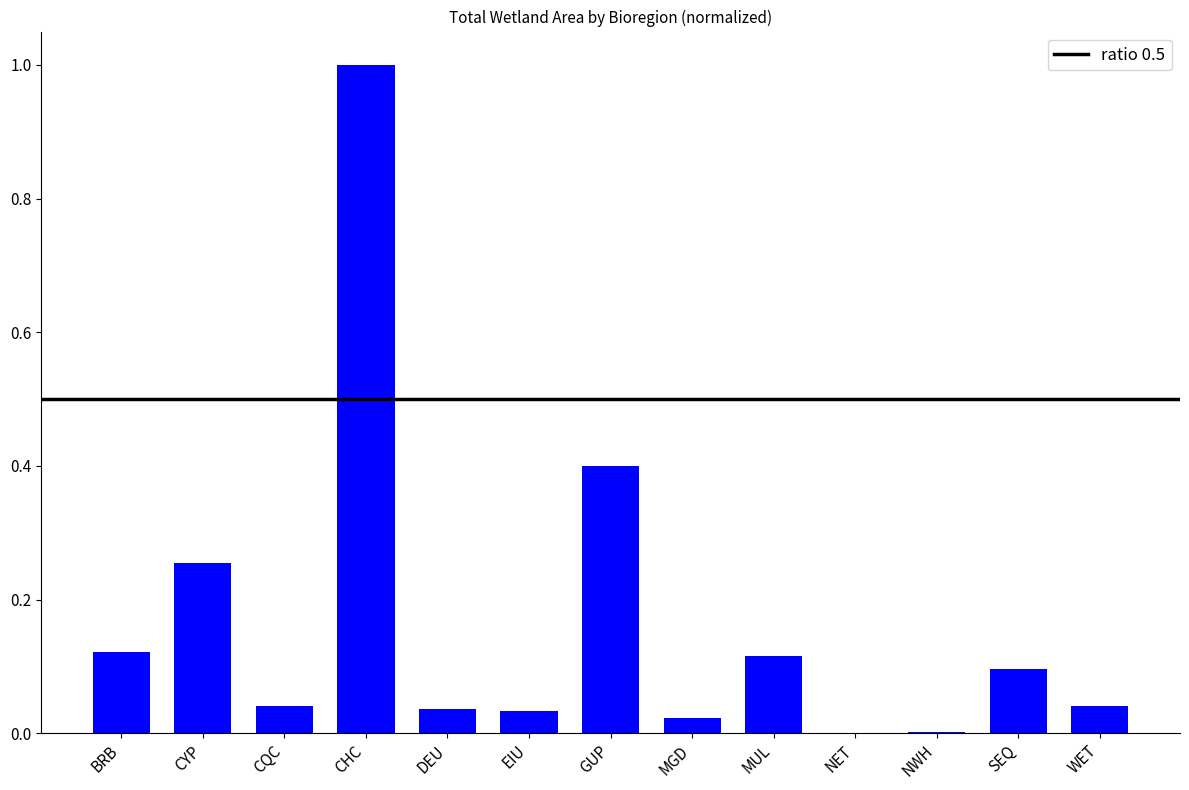

Does the chart contain stacked bars?

No